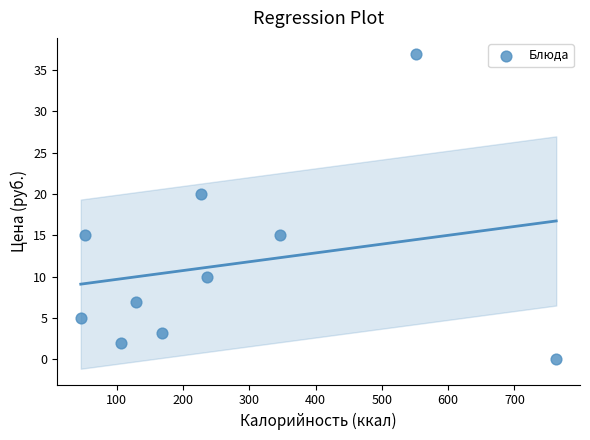

What is the range of X values (max minus min)?

717.0